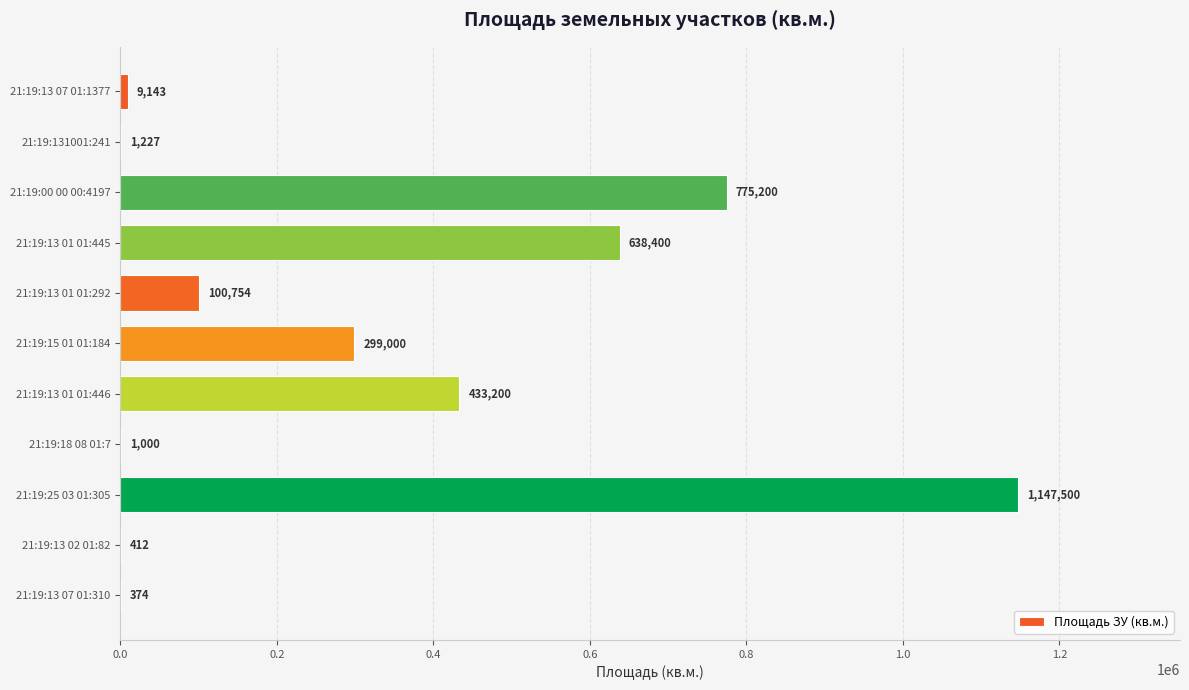

The value at 21:19:15 01 01:184 is 299000. True or false?

True